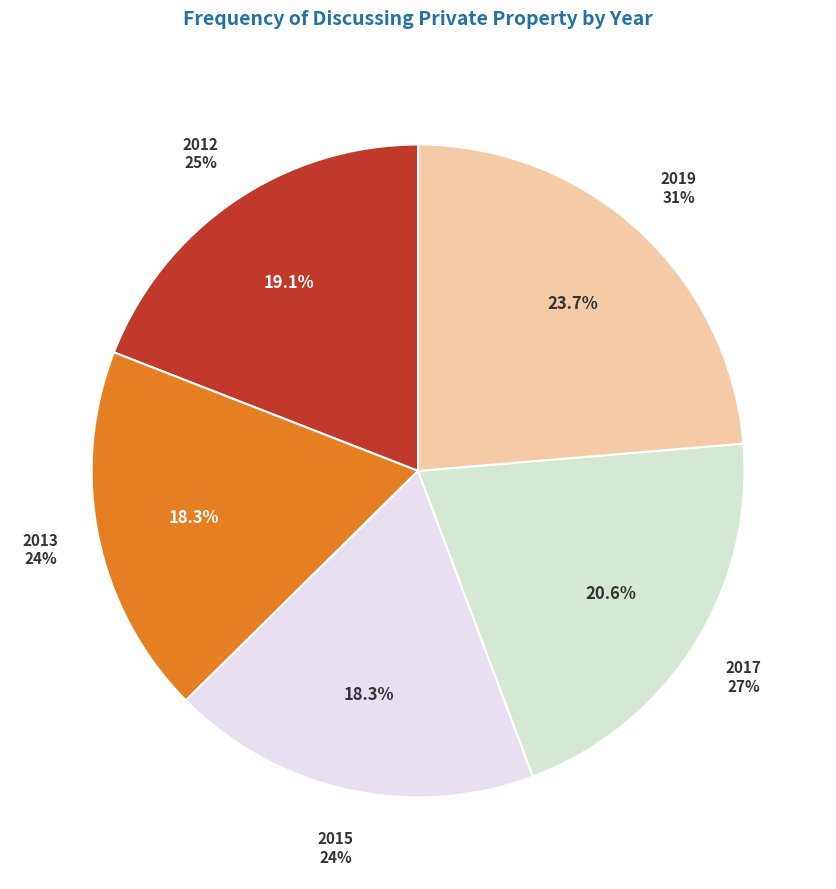

Is there any slice that represents more than half of the pie?

No